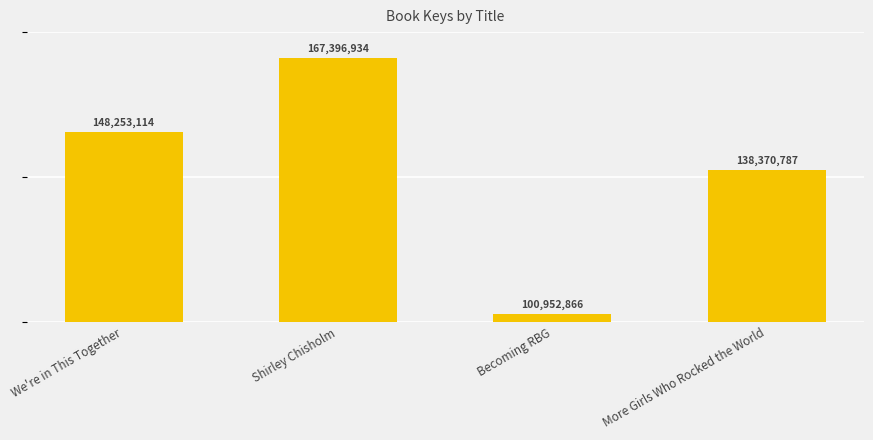

What is the value of the 2nd bar from the left?

167396934